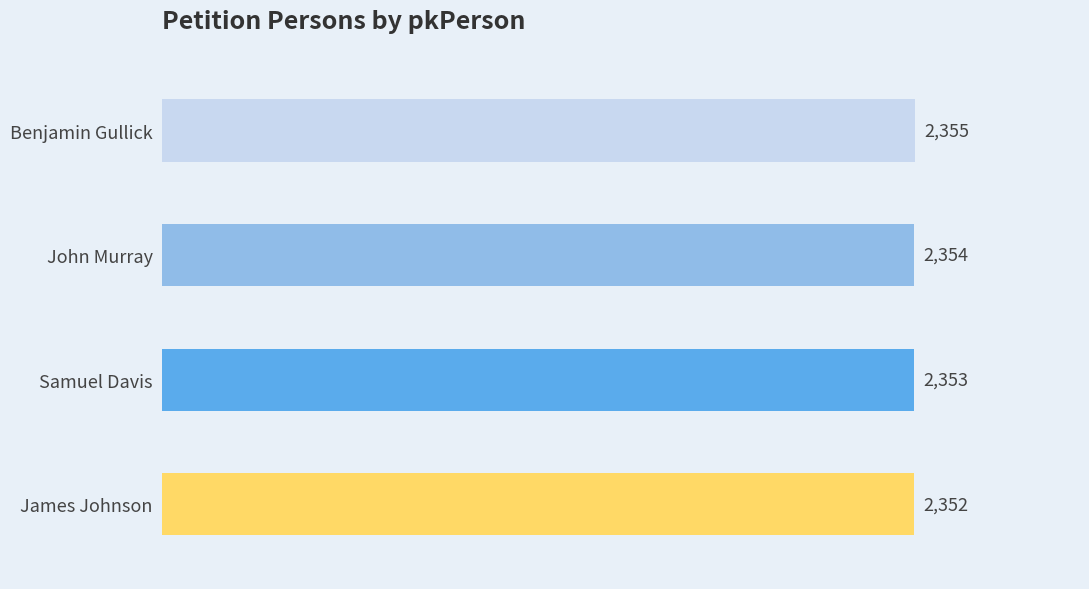

List the labels in order of value, smallest first.

James Johnson, Samuel Davis, John Murray, Benjamin Gullick